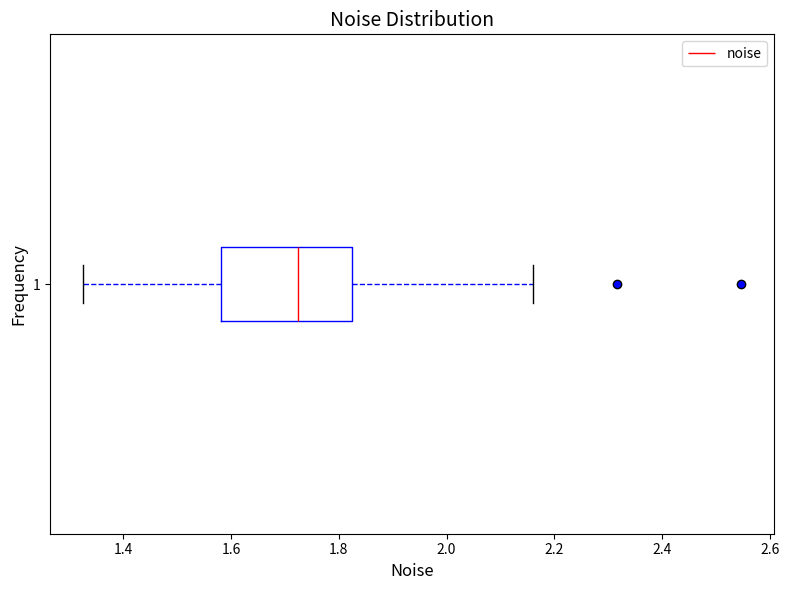

Where does the median line of the box at y = 1 sit on the x-axis? The values are not printed on the chart, so give them approximately, as read against the axis.

1.72